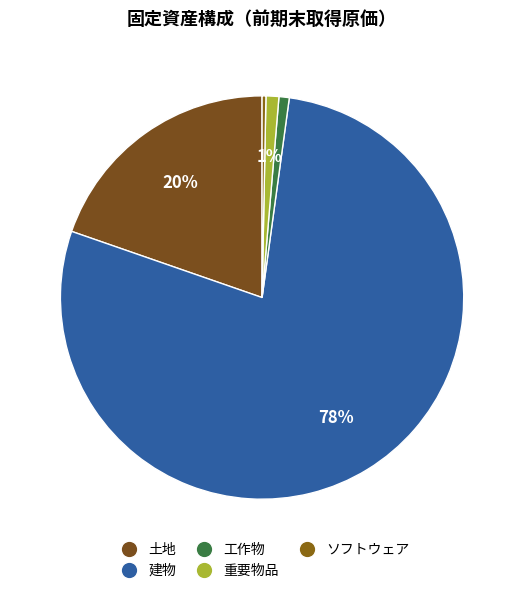

How many slices are in this pie chart?

5